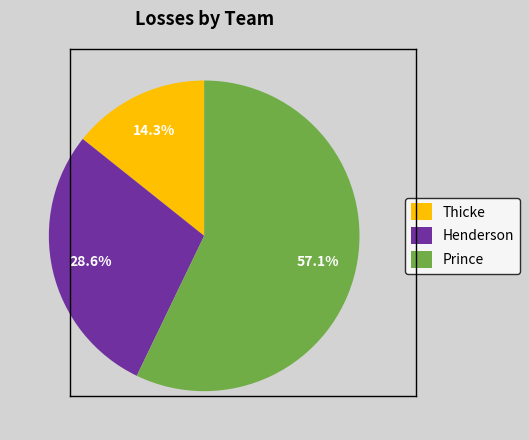

Which slice is the smallest?

Thicke